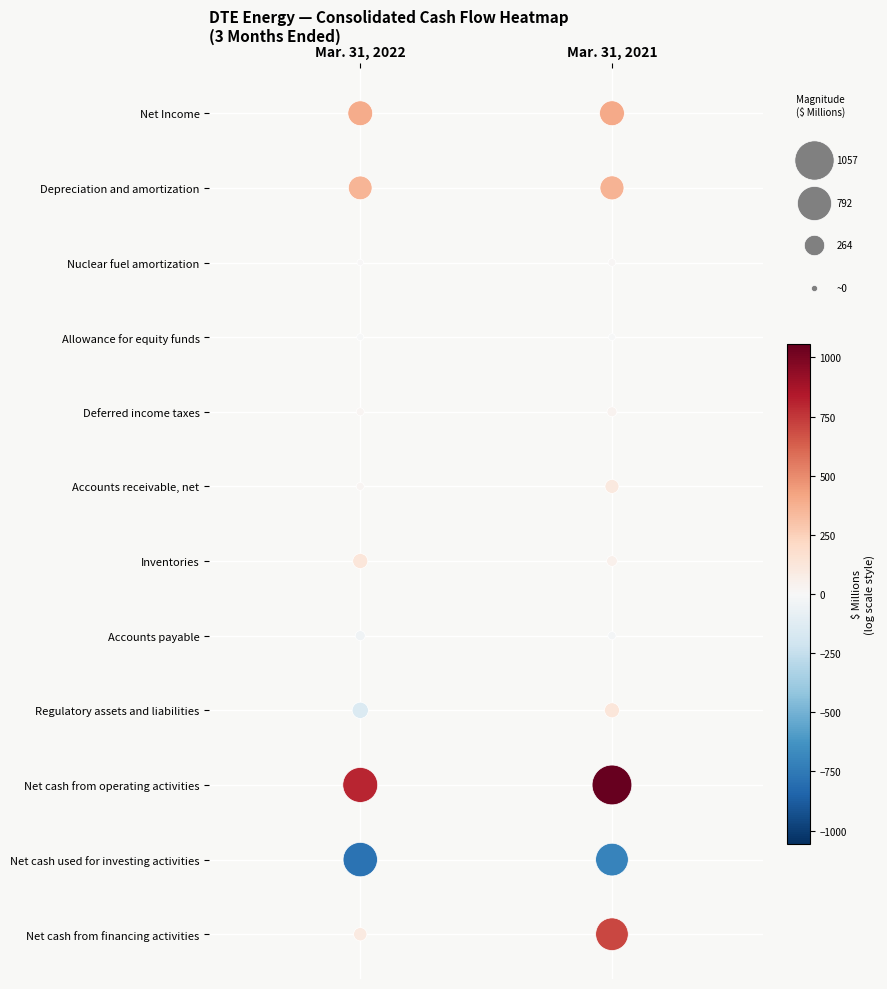

Which has a higher value, Mar. 31, 2022 or Mar. 31, 2022?

Mar. 31, 2022